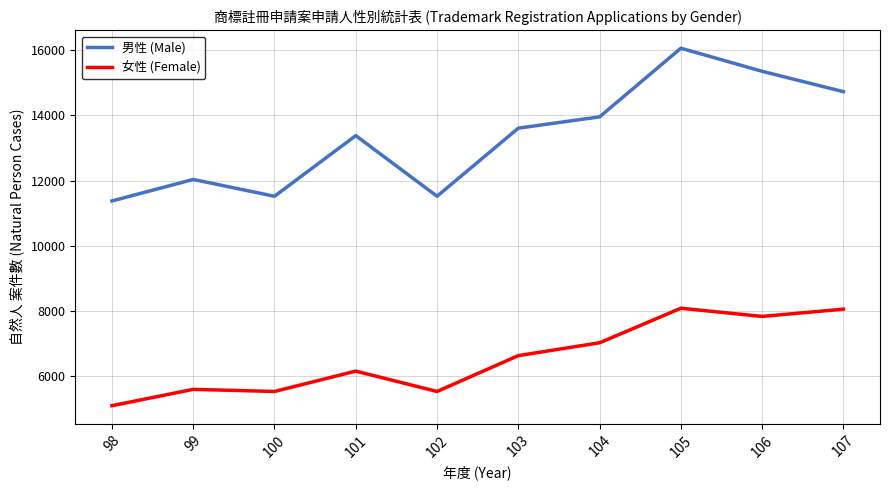

At 106, list the series in order from smallest to largest.

女性 (Female), 男性 (Male)